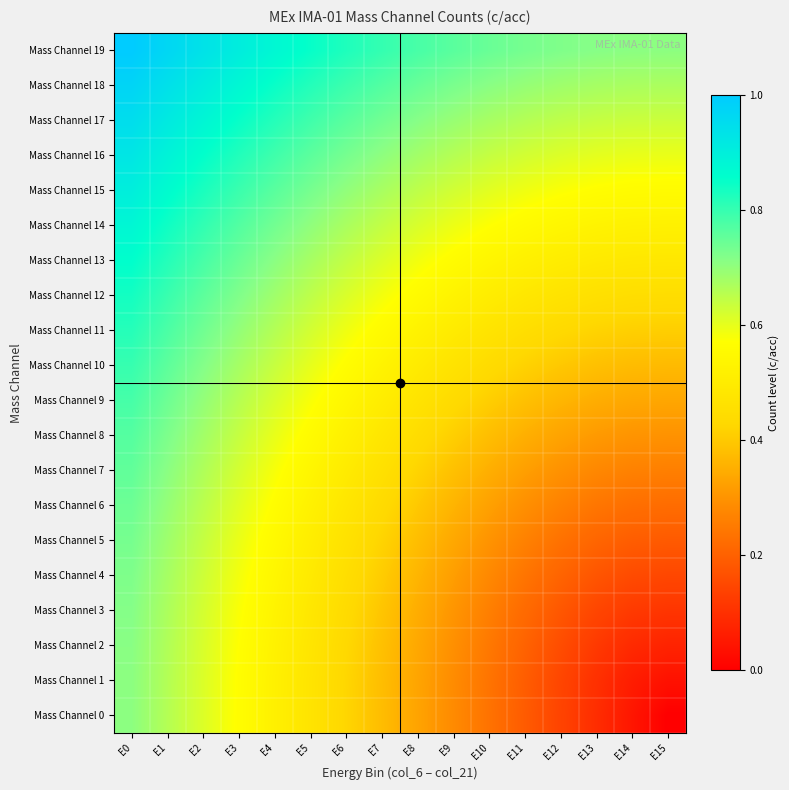

What is the difference between the highest and lowest values at E7?

0.4